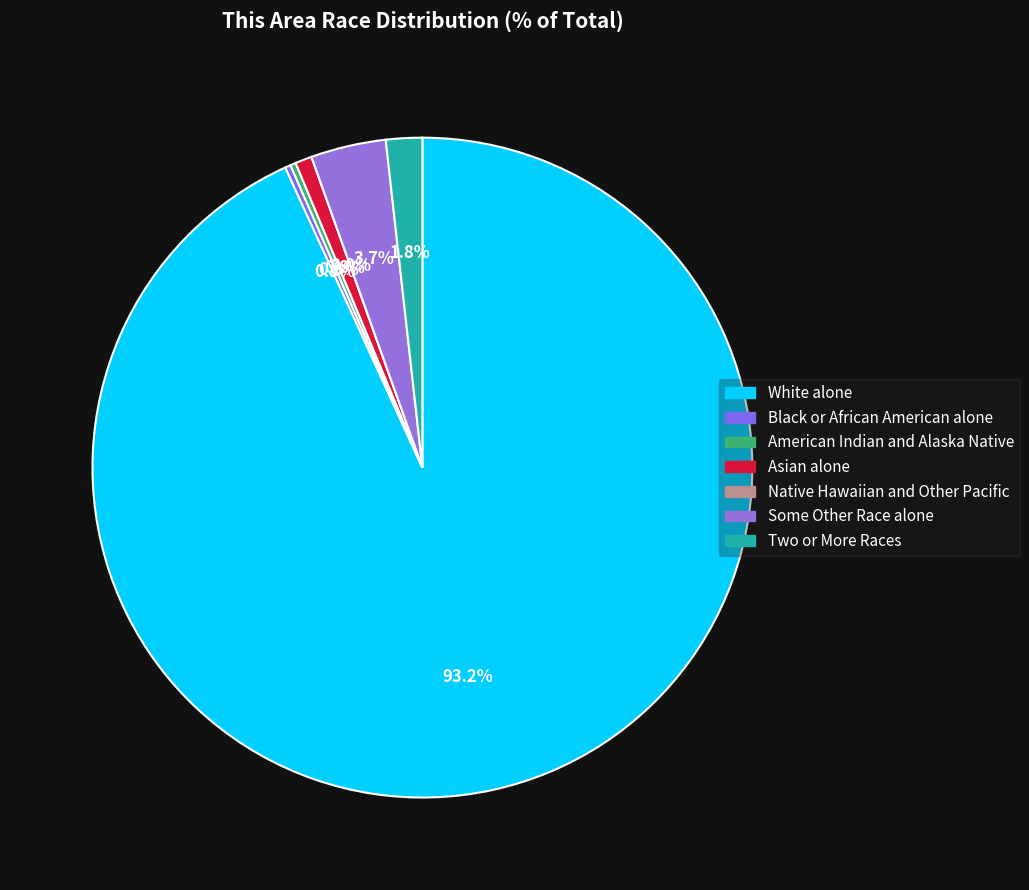

What percentage is NOT represented by Two or More Races?

98.2%